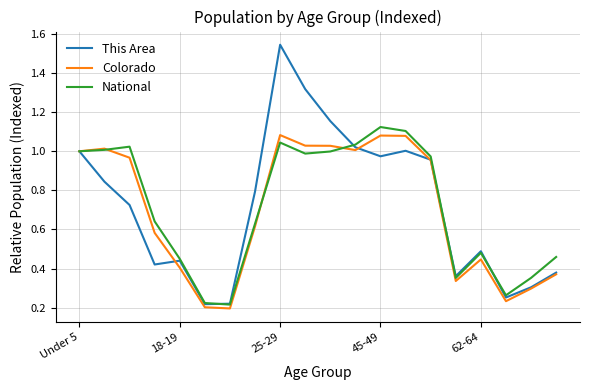

What are all the series names shown in the legend?

This Area, Colorado, National